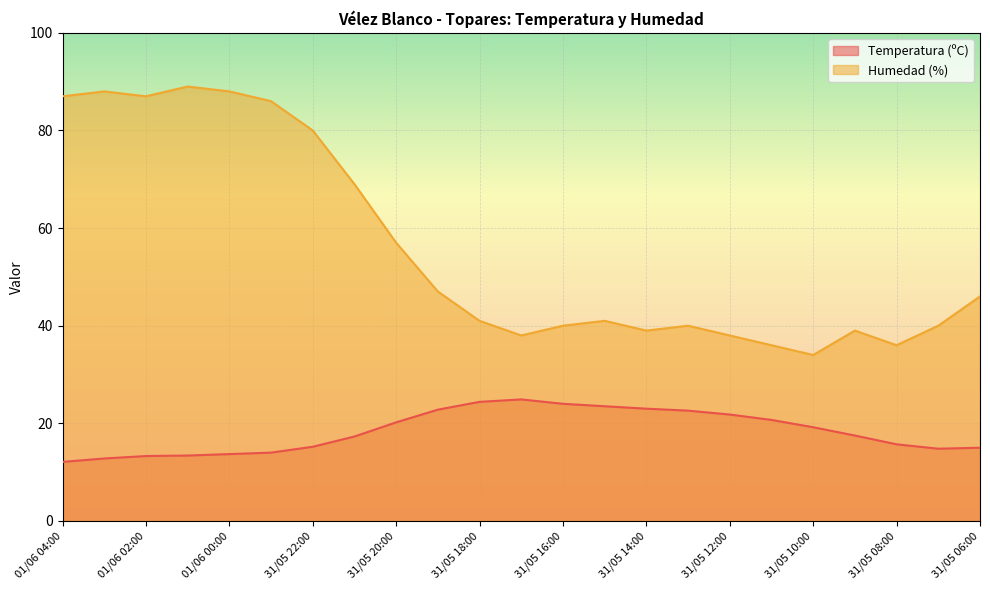

Is the value of Humedad (%) at 01/06 01:00 greater than the value of Temperatura (ºC) at 31/05 09:00?

Yes